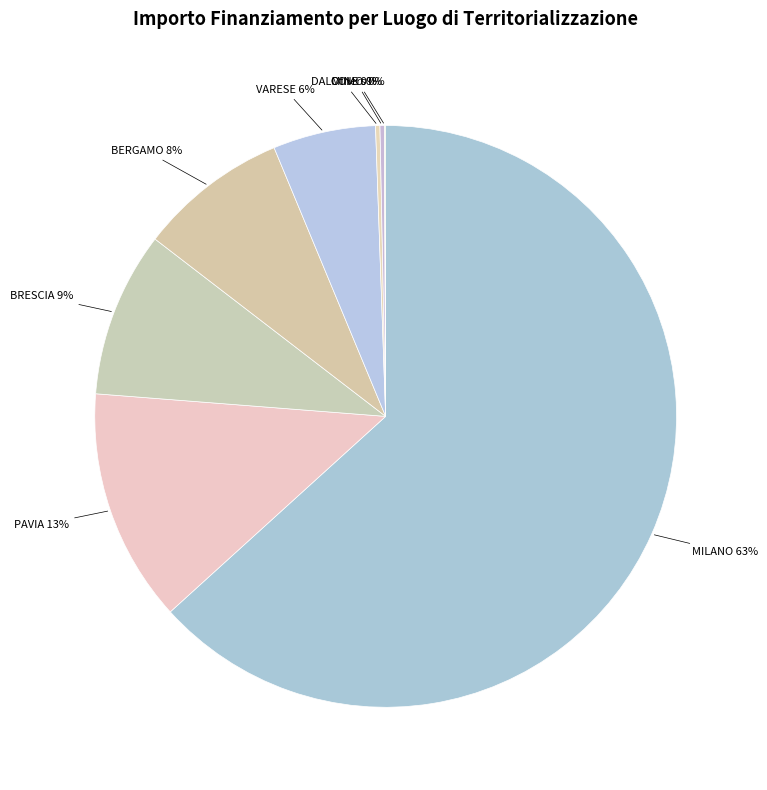

Is it true that BERGAMO 8% is 8% of the pie?

True